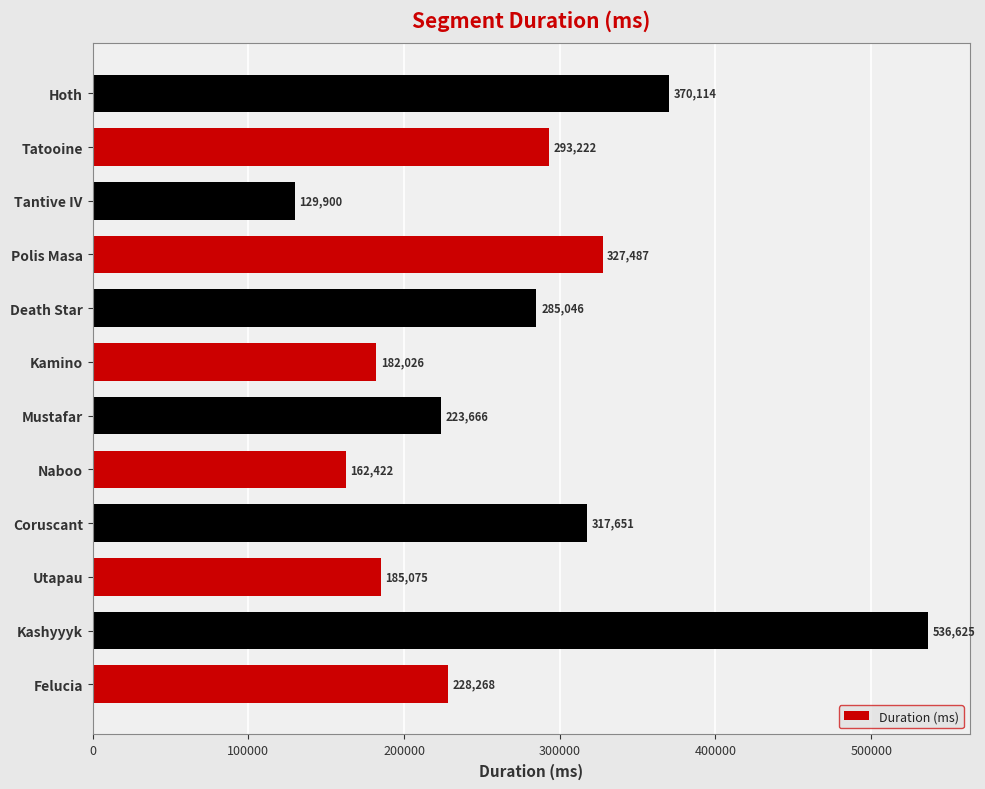

At which label is the value closest to 333262?

Polis Masa